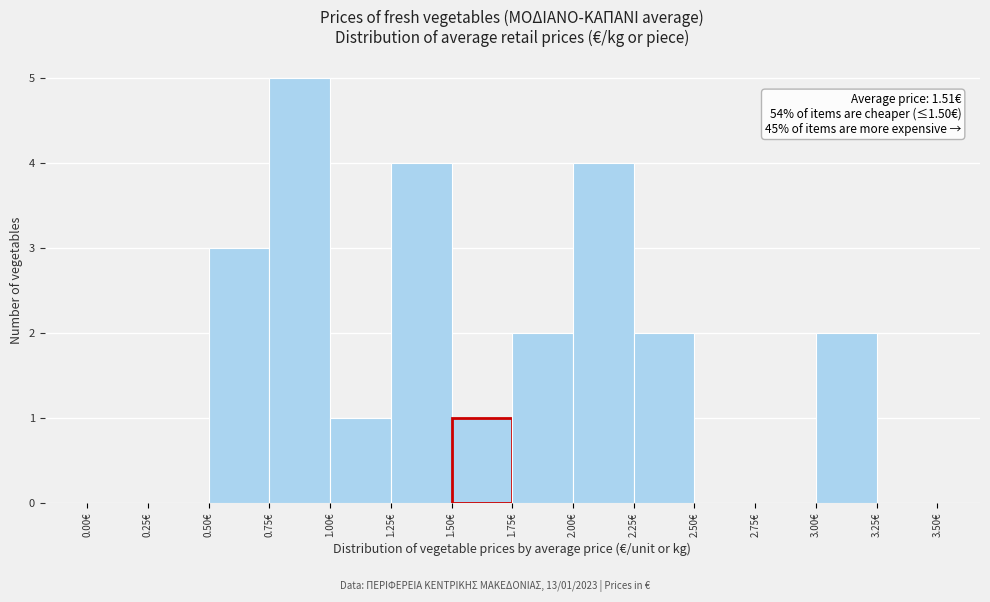

Which range on the x-axis has the tallest bar?

0.75 to 1.00